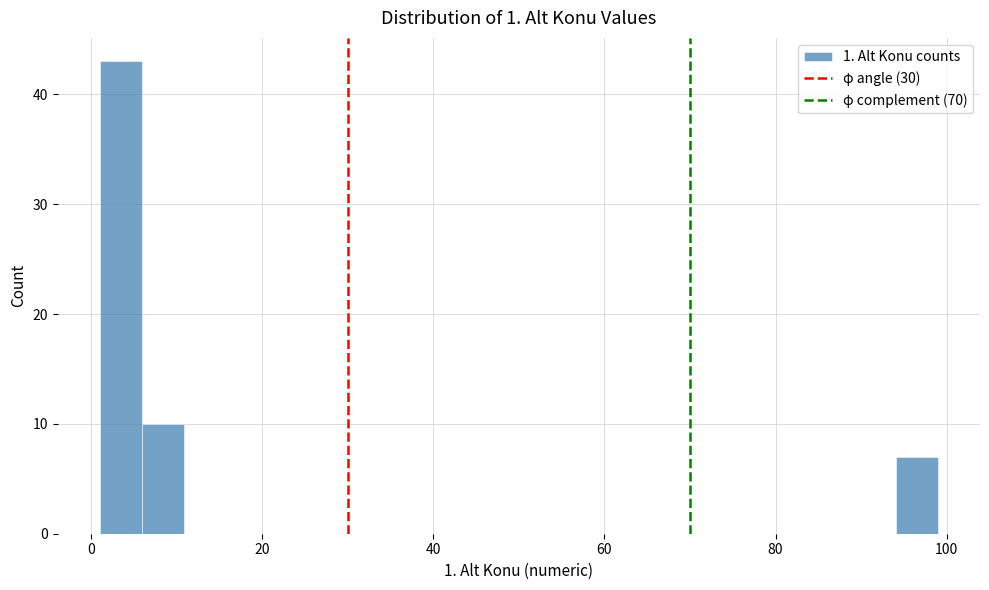

Read against the x-axis, roughly where is the centre of the tallest bar?

4